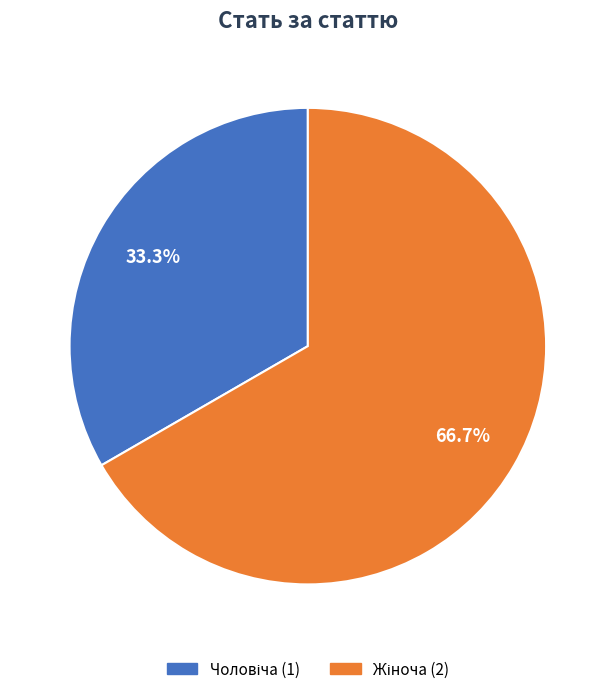

Is there a majority slice in this chart?

Yes